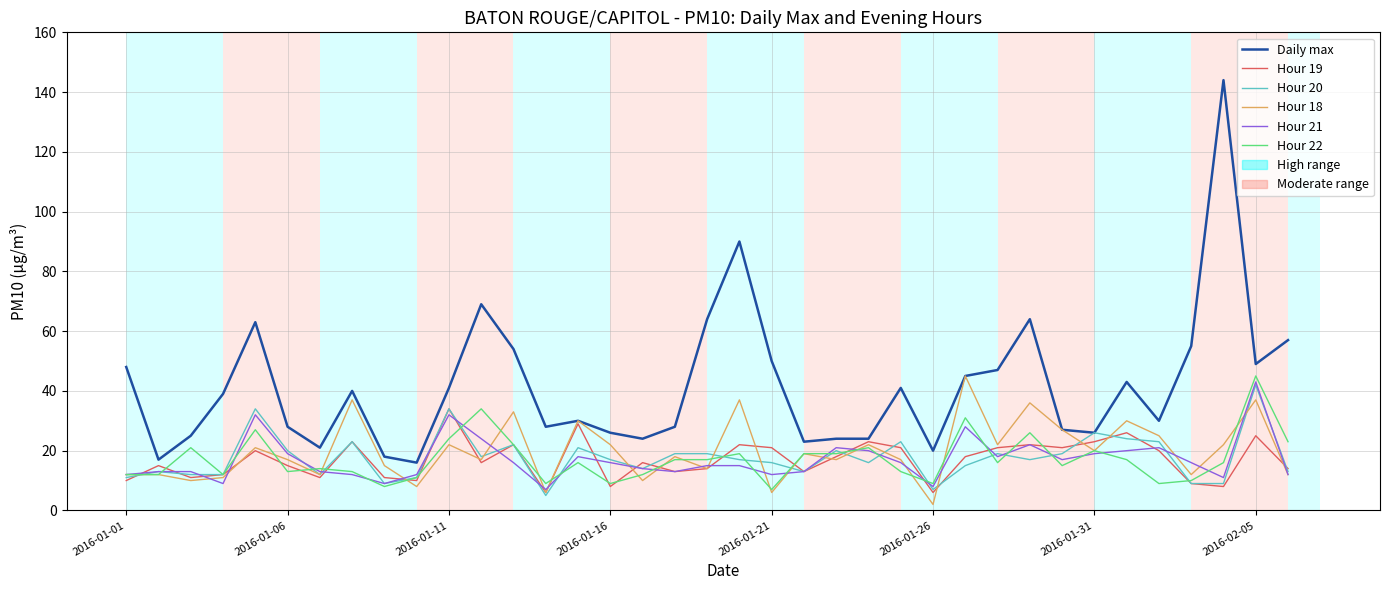

Which series has the largest total across all categories?

Daily max